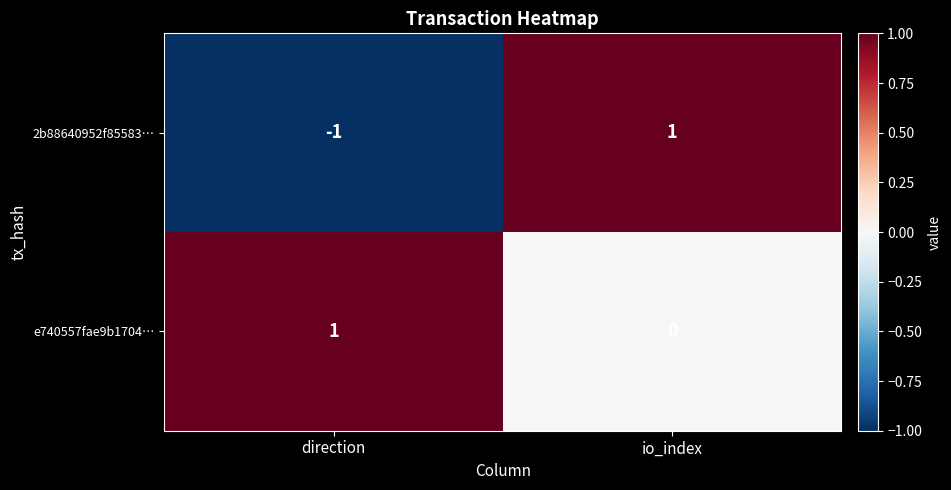

Reading left to right, transcribe all the data shown in this chart.

2b88640952f85583…: -1	1
e740557fae9b1704…: 1	0